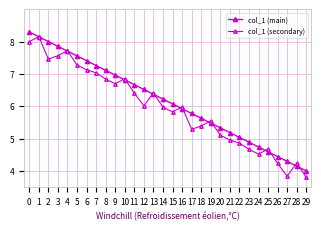

How many values in the col_1 (main) series are below 6?

14